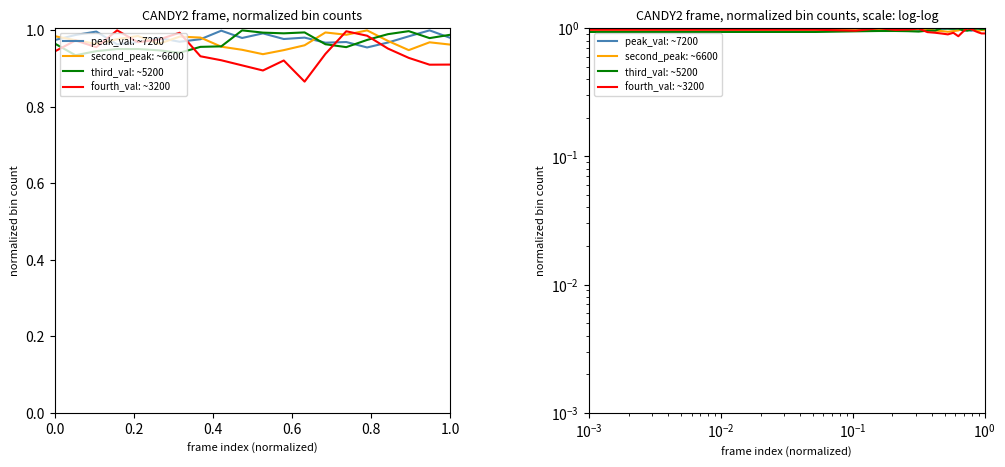

What is the total value across all series at 1.0?

3.9